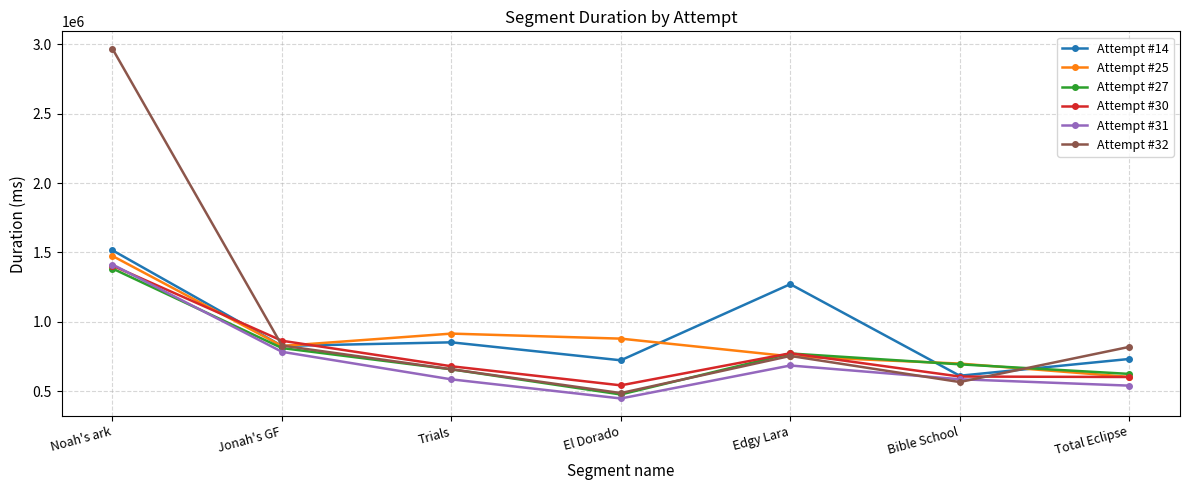

What is the difference between the highest and lowest values at Trials?

329842